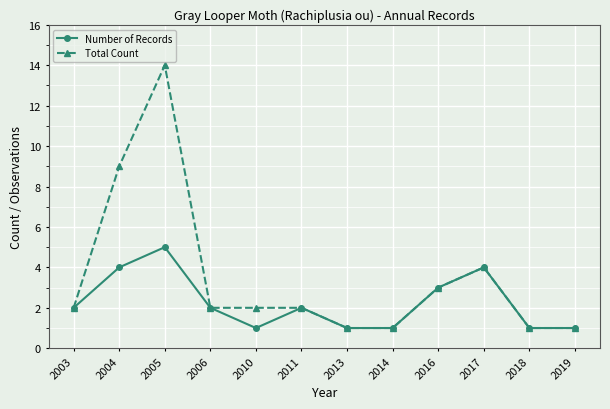

Rank the series by their average value, from lowest to highest.

Number of Records, Total Count